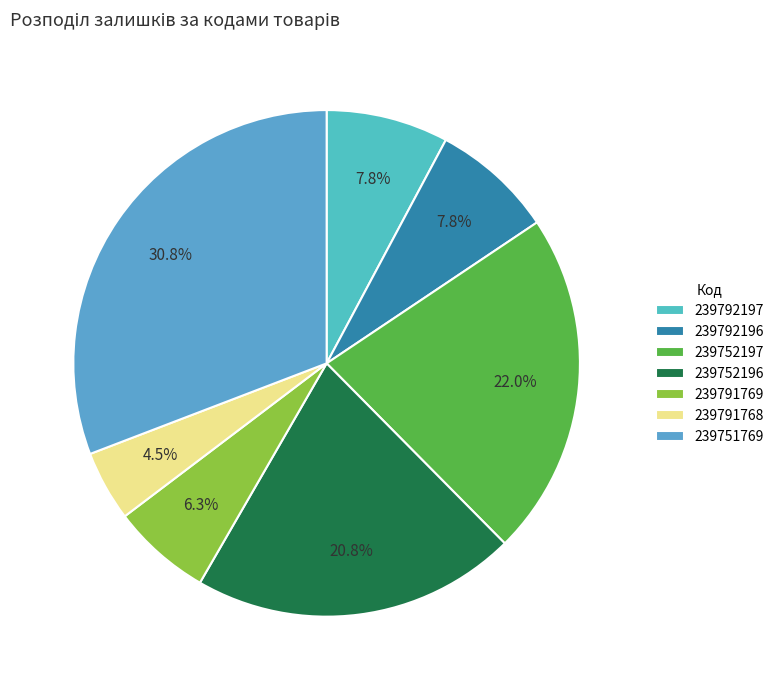

To the nearest percent, what is the difference between the 239752197 and 239792197 slice percentages?

14%